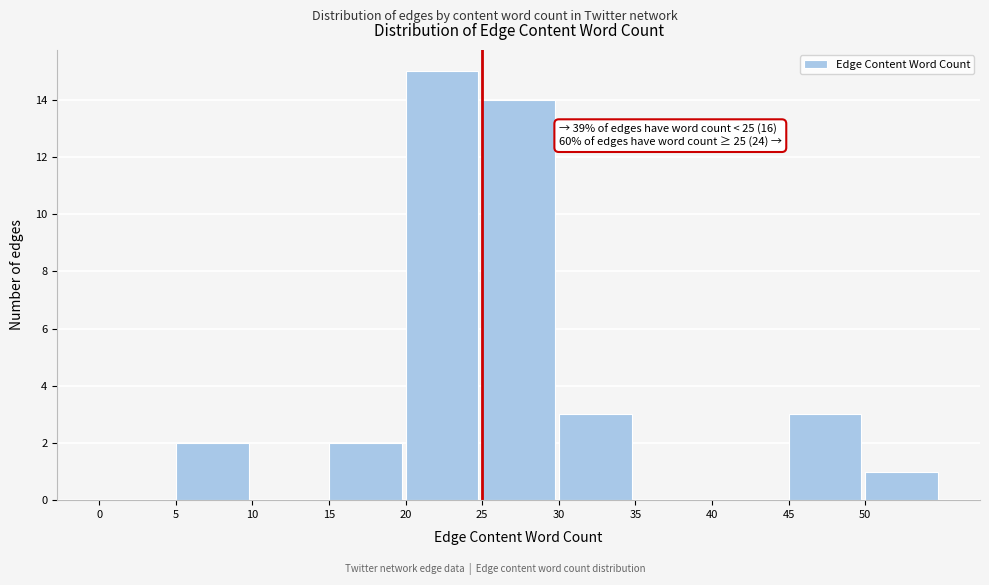

Over which range of the x-axis is the bar tallest?

20 to 25